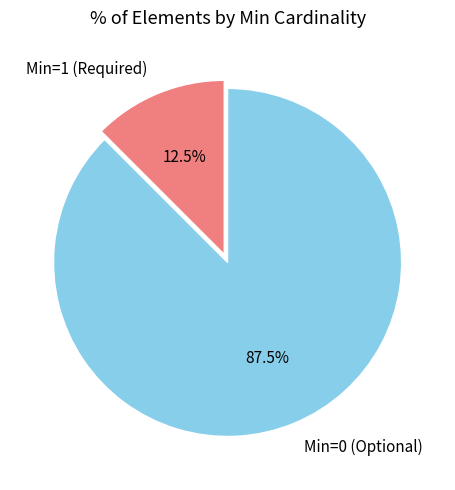

Is there a majority slice in this chart?

Yes